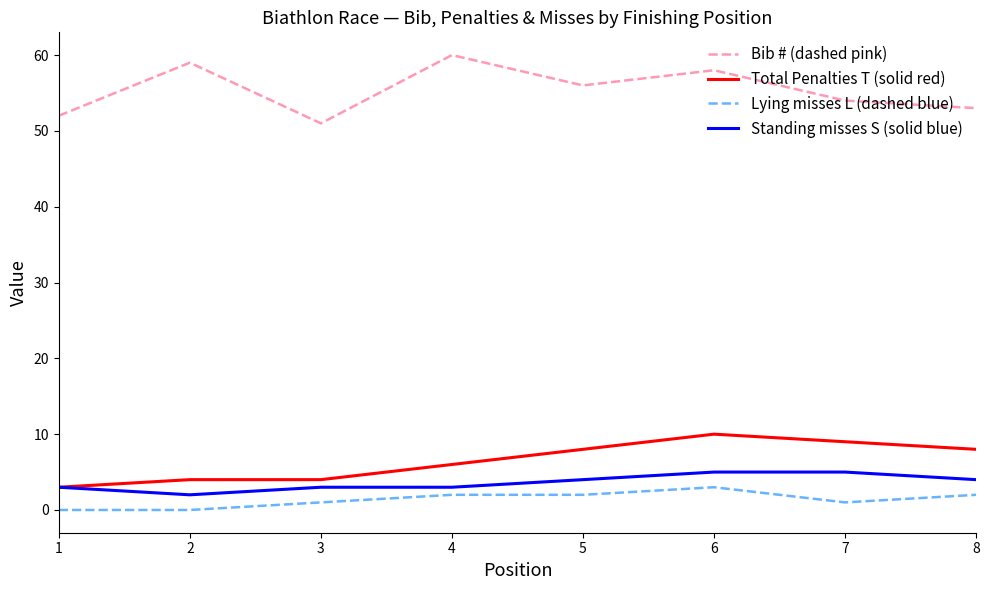

The value of Total Penalties T (solid red) at 5 is 8. True or false?

True